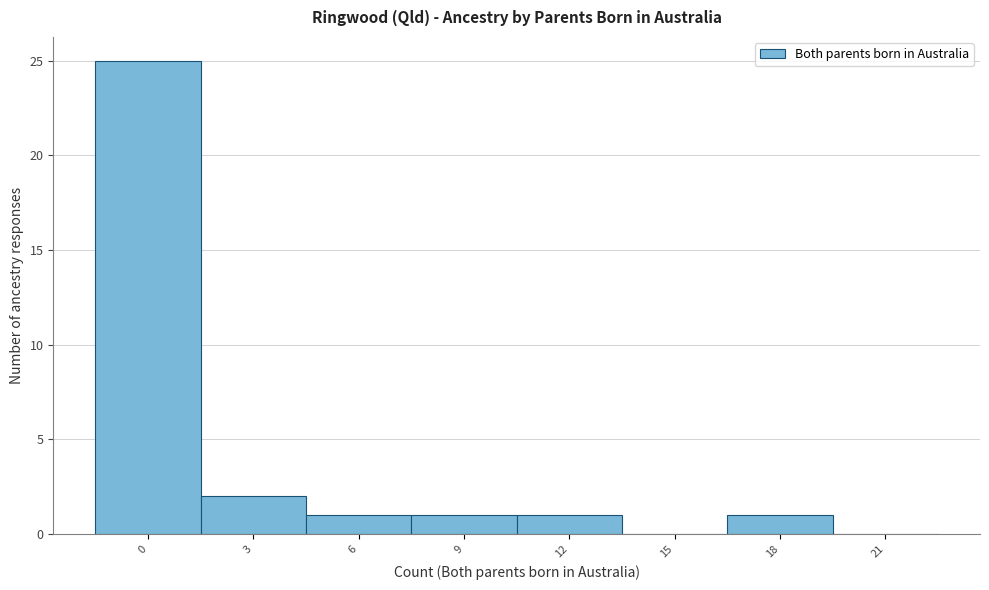

Reading right to left, extract all data points from this chart.

21=0	18=1	15=0	12=1	9=1	6=1	3=2	0=25